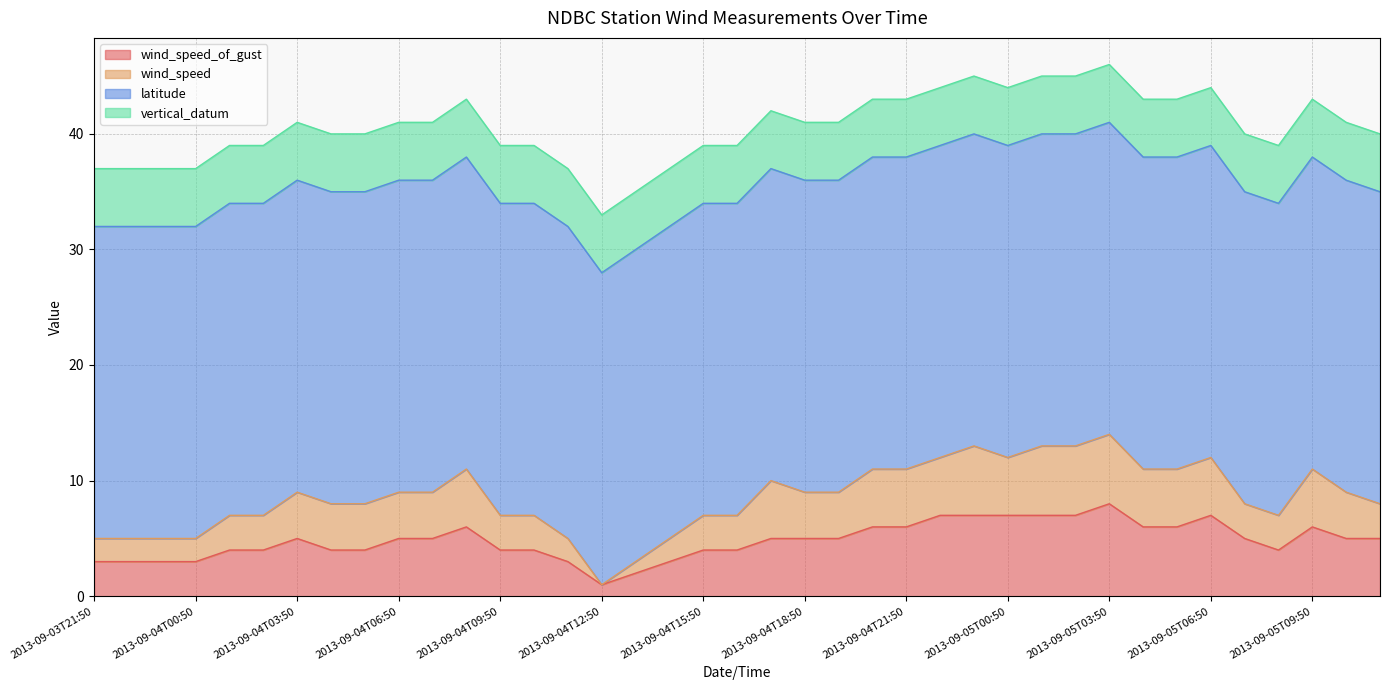

Does the chart have visible grid lines?

Yes